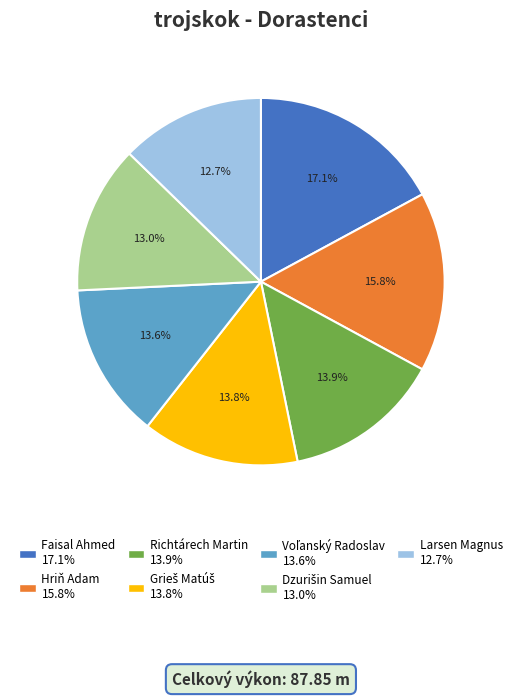

Combined, what portion of the pie is Richtárech Martin and Hriň Adam?

29.7%